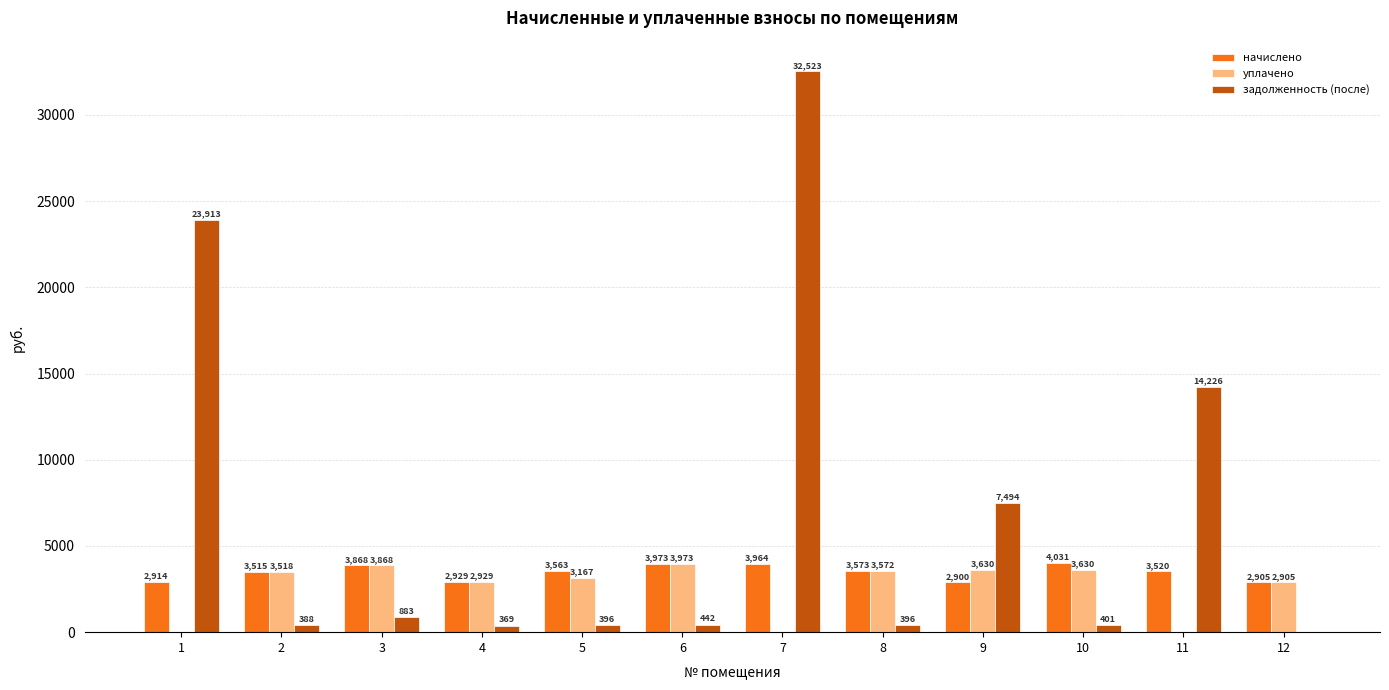

Is the value of уплачено at 4 greater than the value of начислено at 2?

No